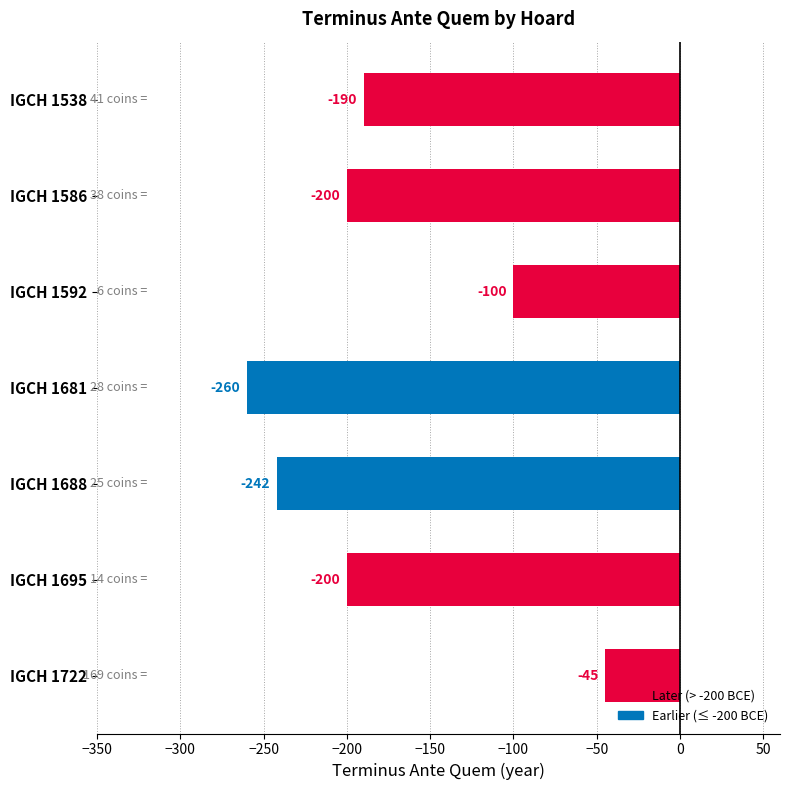

What is the change in value from IGCH 1586 to IGCH 1592?

+100